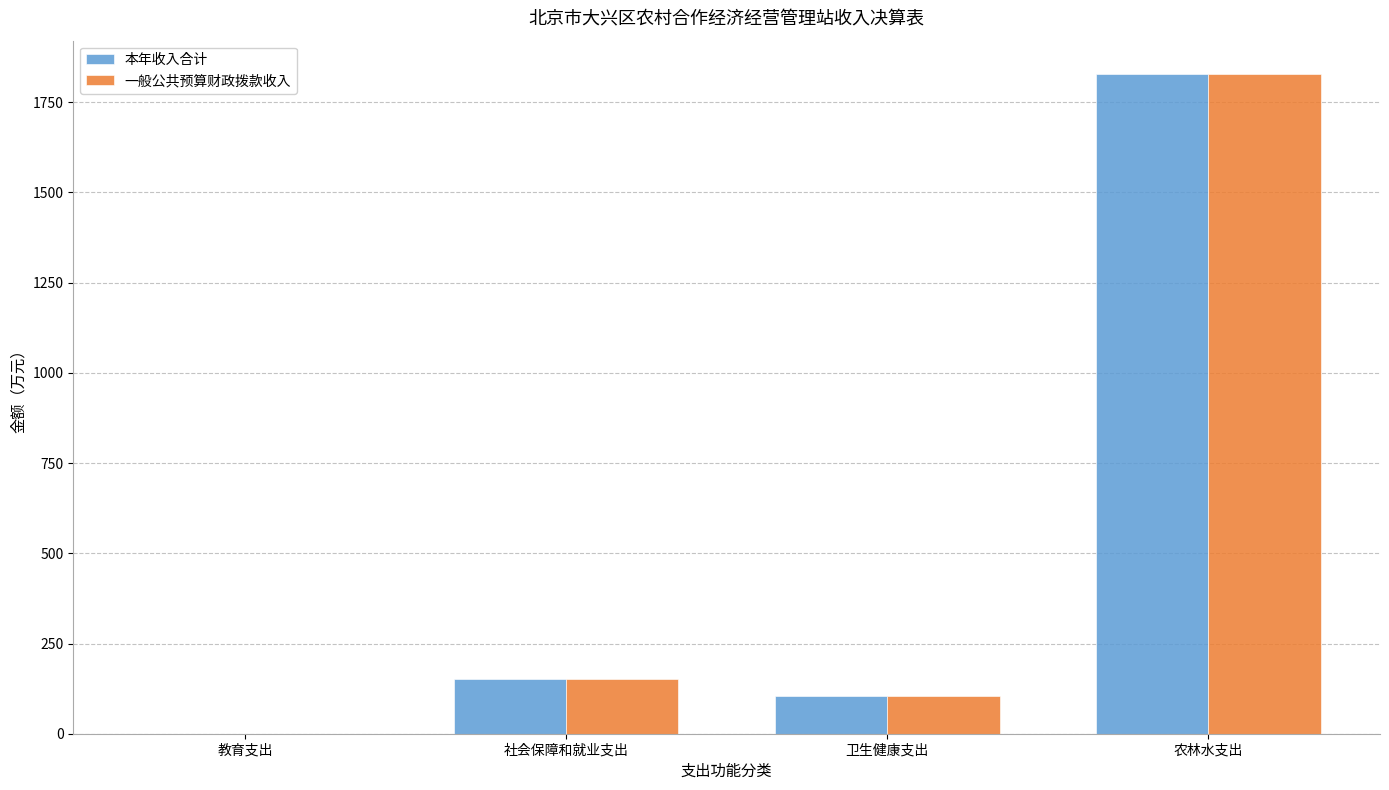

True or false: 本年收入合计 has a value of 1829.2 at 农林水支出.

True